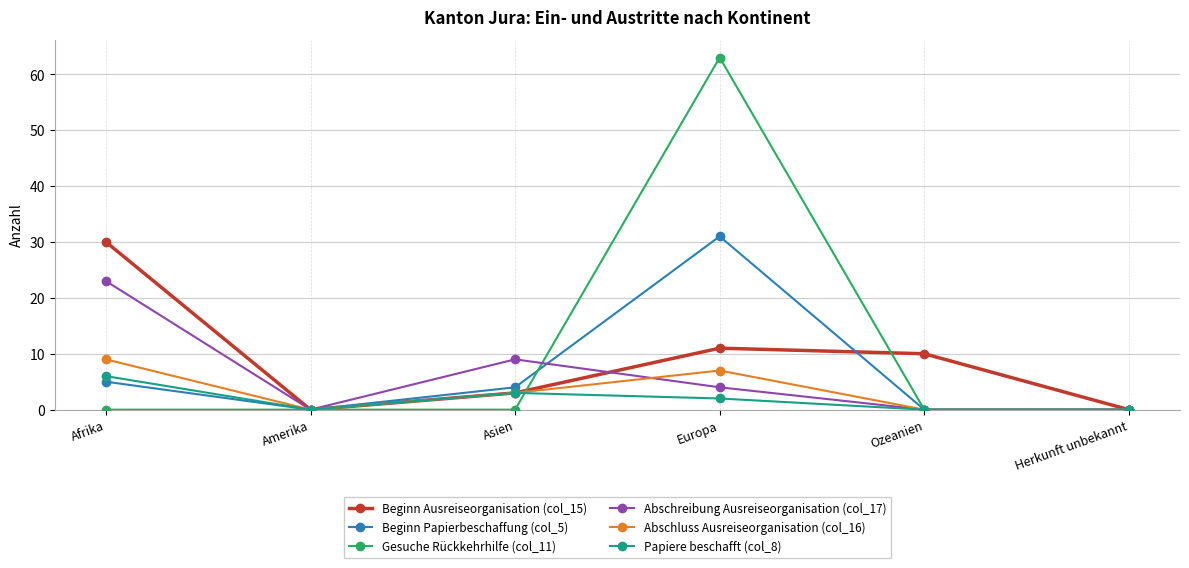

At which category is the sum across all series the highest?

Europa